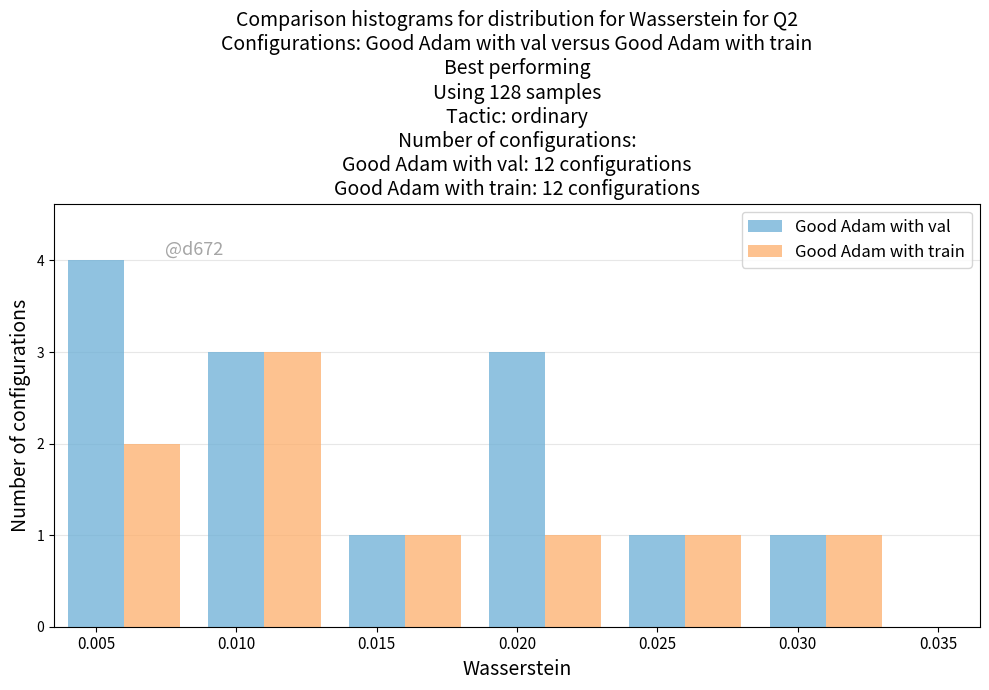

Which series has the largest total across all categories?

Good Adam with val